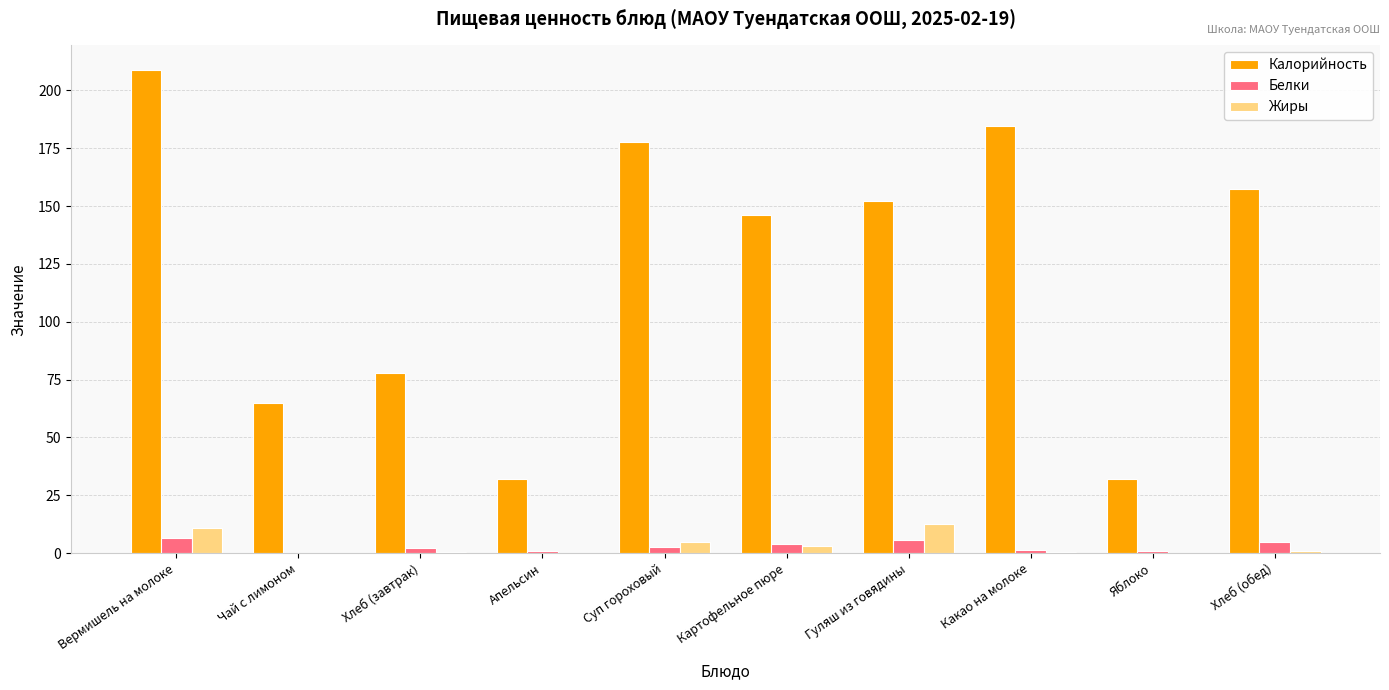

What is the spread (max minus min) of values at Апельсин?

32.0